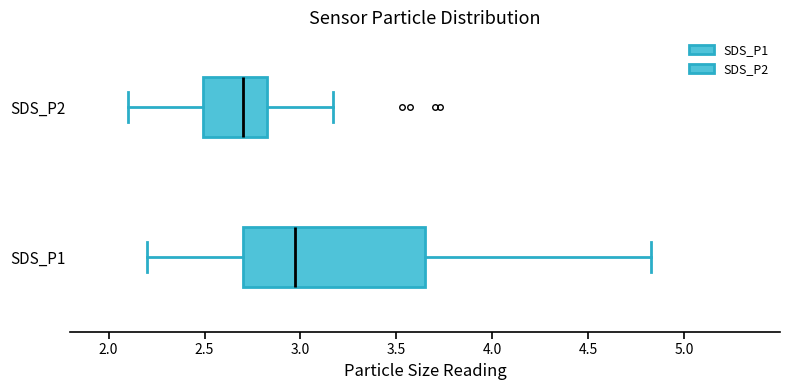

Where does the right whisker of the box for SDS_P2 end on the x-axis? The values are not printed on the chart, so give them approximately, as read against the axis.

3.15